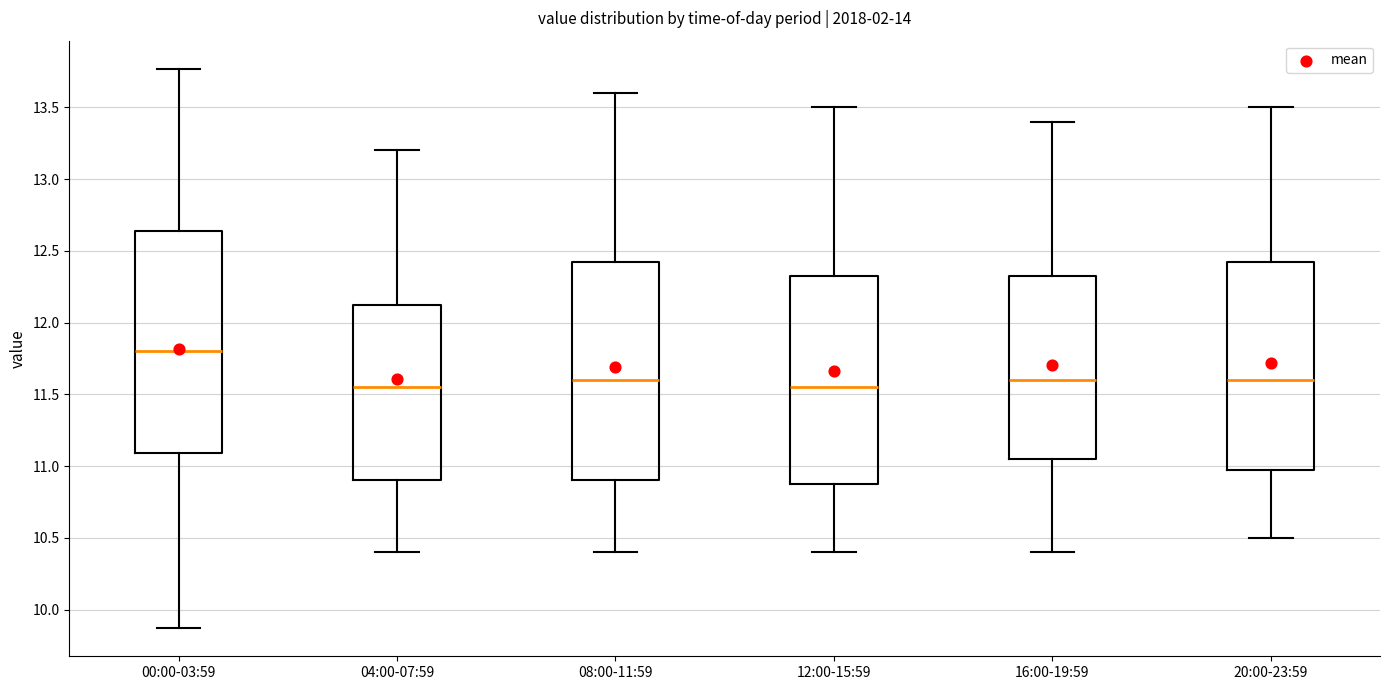

Where is the upper edge of the box for 00:00-03:59 on the y-axis? The values are not printed on the chart, so give them approximately, as read against the axis.

12.65